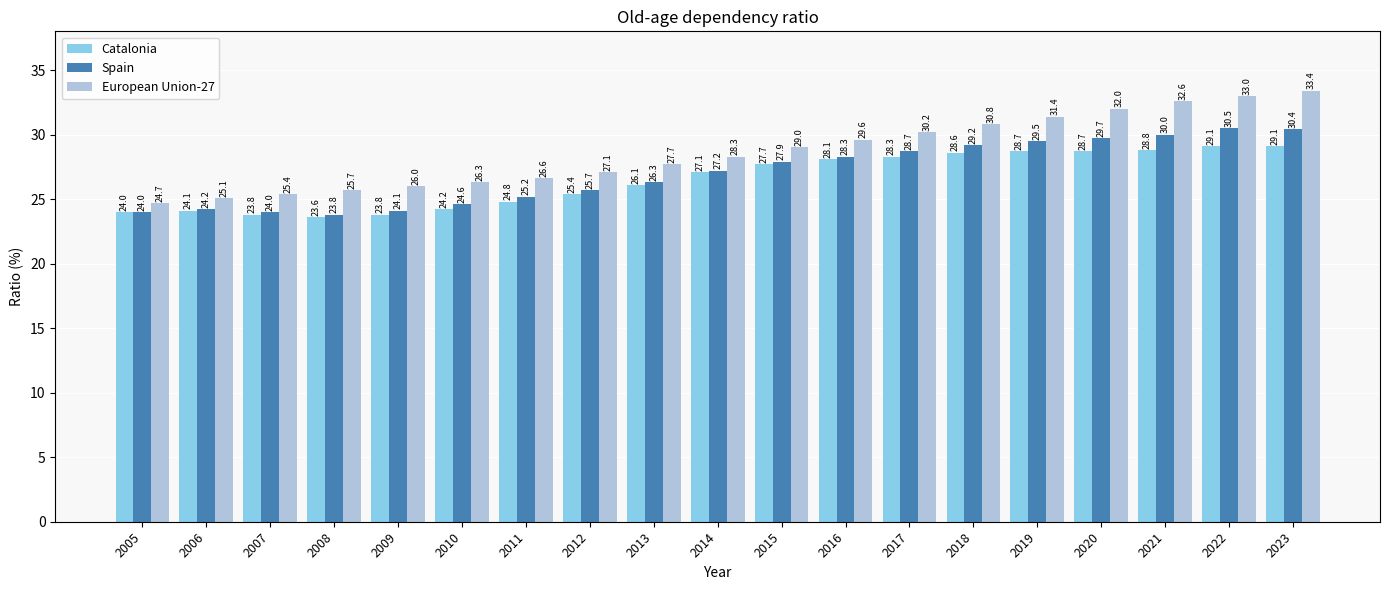

Count the number of categories in the chart.

19